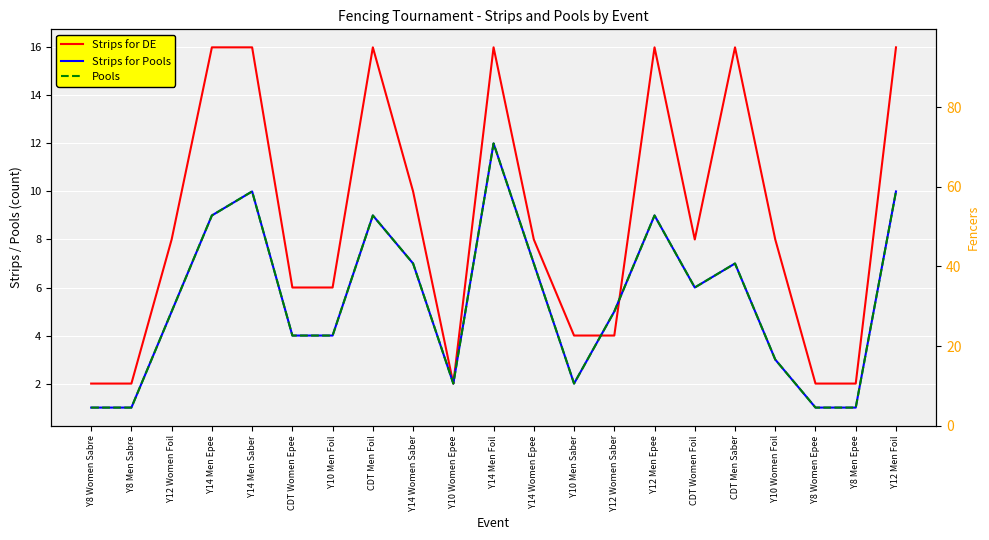

What is the approximate value of Strips for Pools at Y10 Women Foil?

3